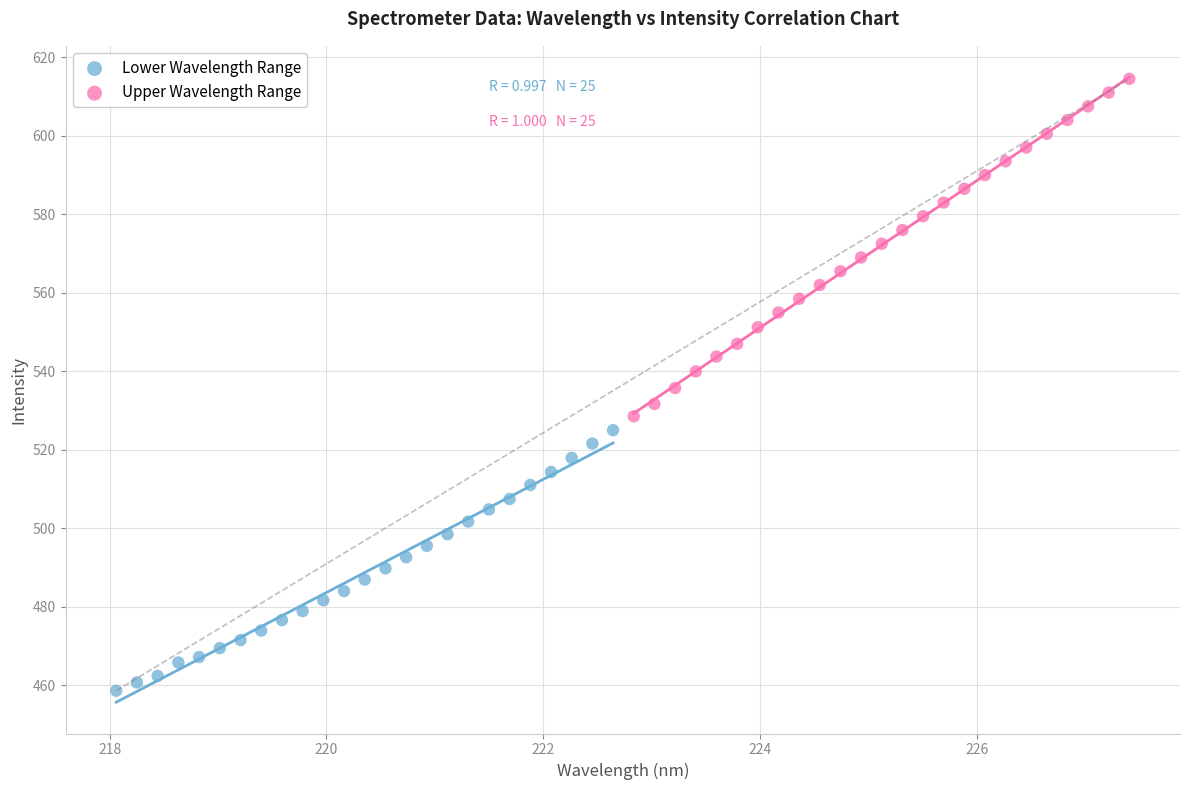

Which series contains the highest Y value?

Upper Wavelength Range